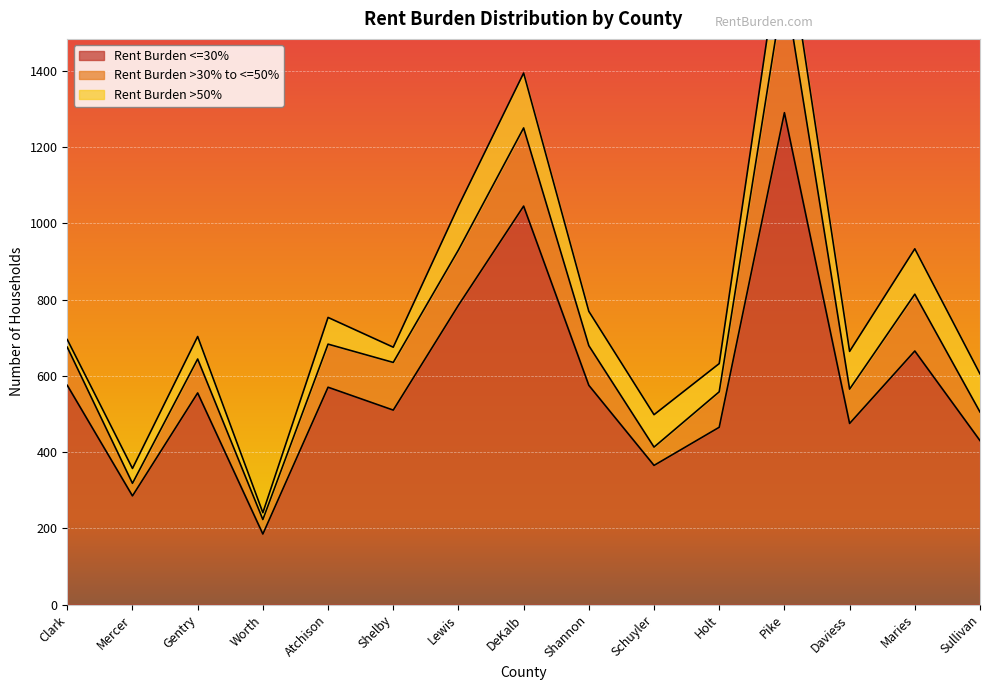

Is the value of Rent Burden >30% to <=50% at Daviess greater than the value of Rent Burden <=30% at Maries?

No